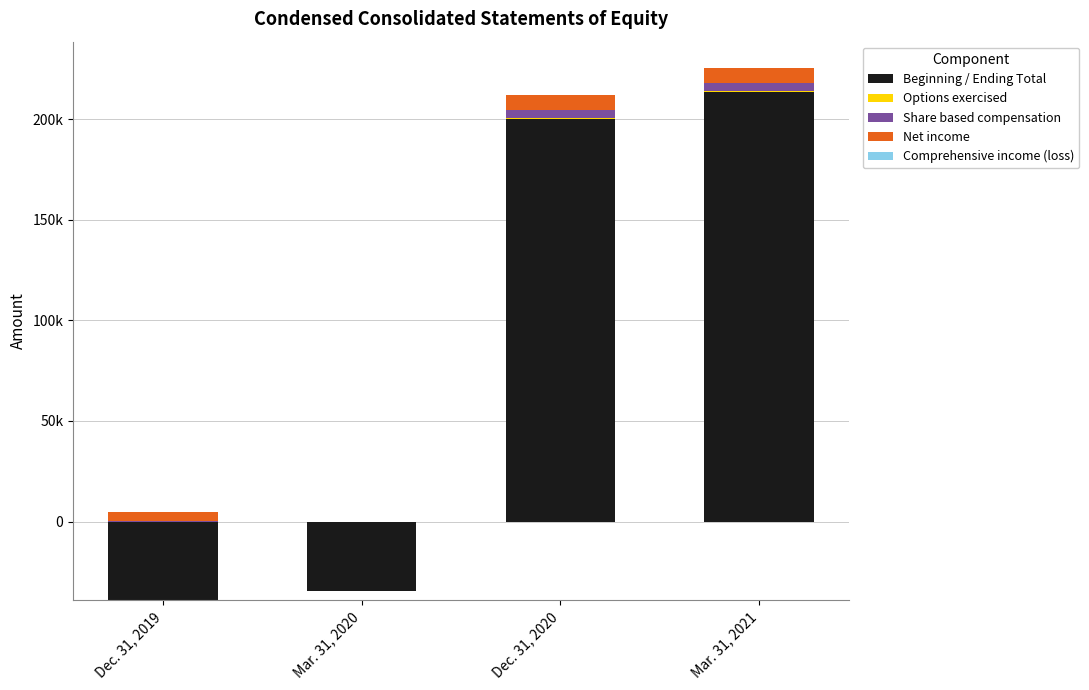

Between Dec. 31, 2020 and Mar. 31, 2021, which series saw the biggest shift?

Beginning / Ending Total